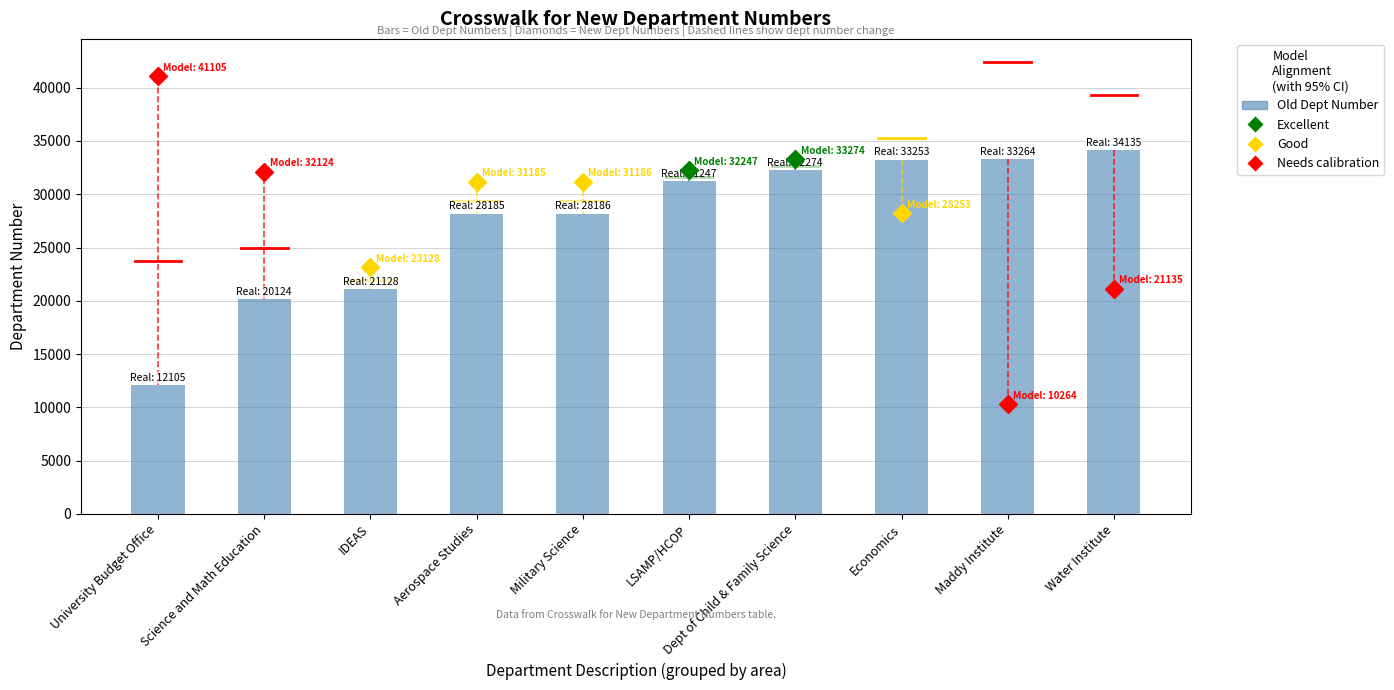

What is the label of the 8th bar from the right?

IDEAS